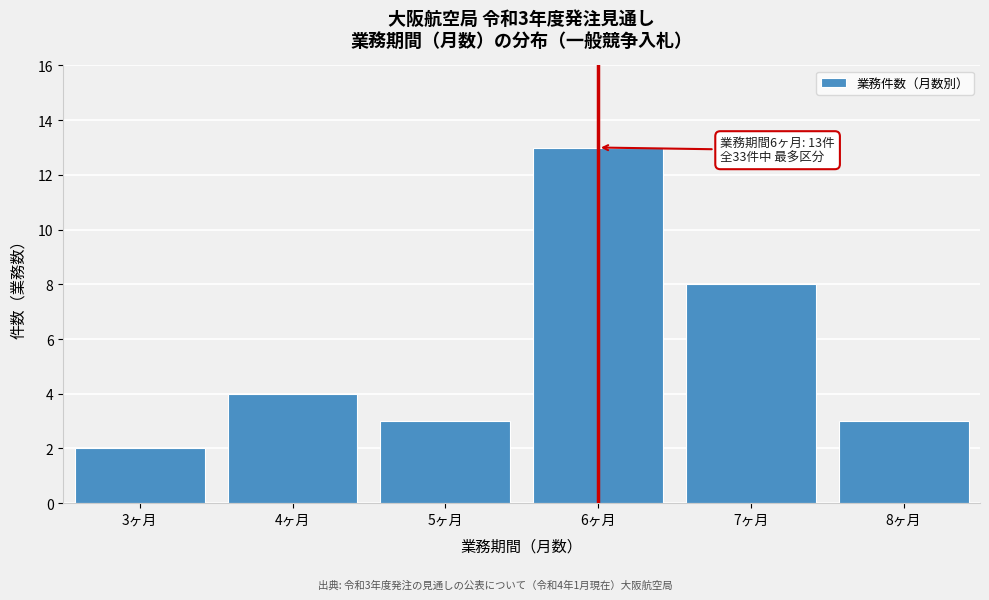

Reading right to left, what are all the values shown in this chart?

8ヶ月=3	7ヶ月=8	6ヶ月=13	5ヶ月=3	4ヶ月=4	3ヶ月=2